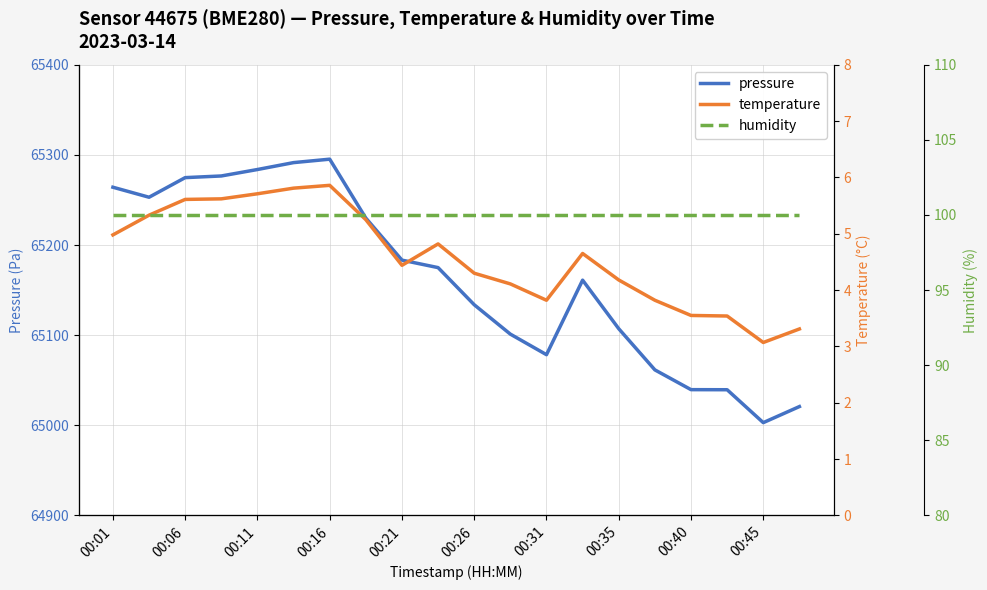

What is the value of the pressure point at the 12th from the left?

65101.2